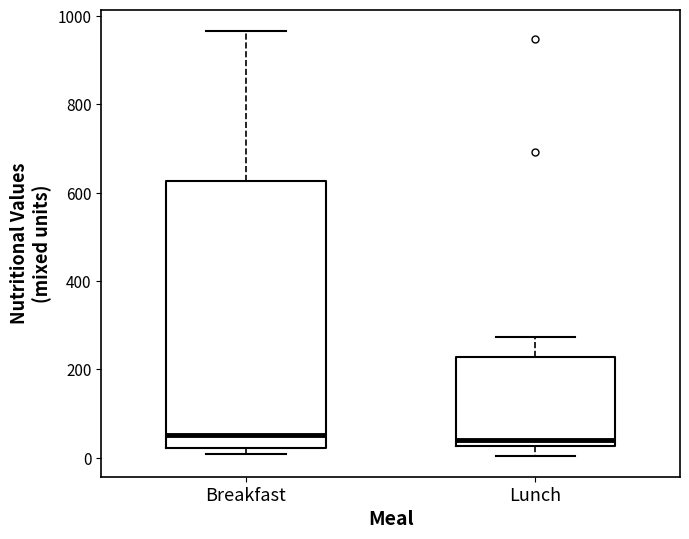

Which box is the tallest, from its lower edge to its upper edge?

Breakfast